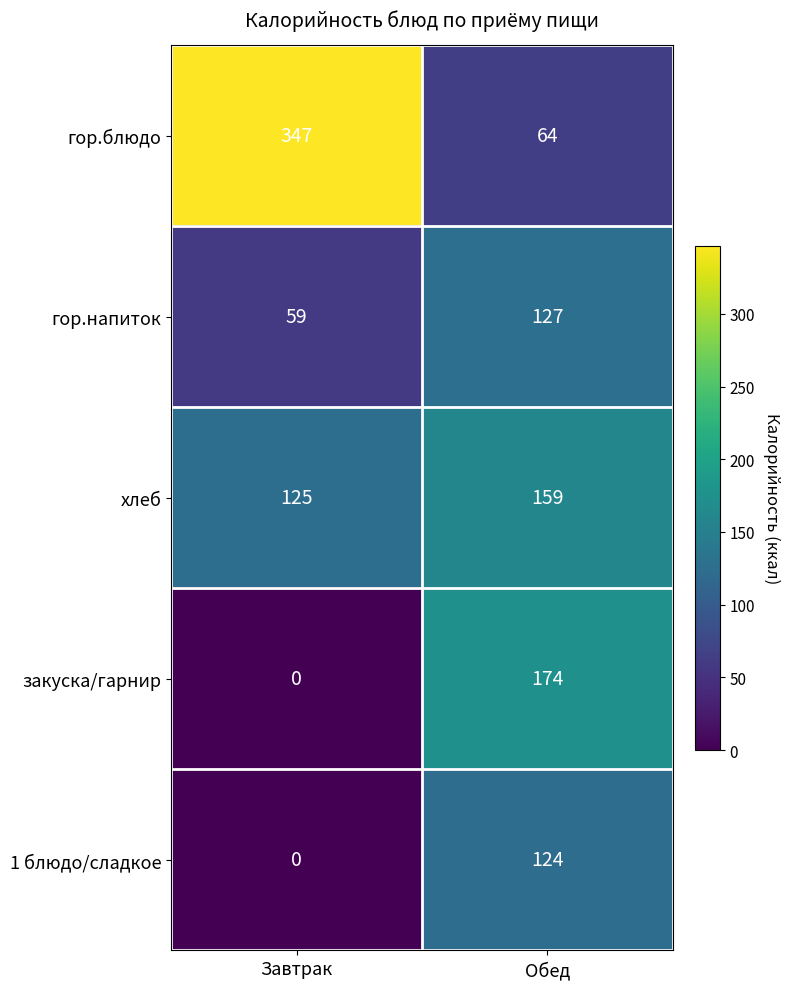

At which label does гор.напиток reach its peak?

Обед